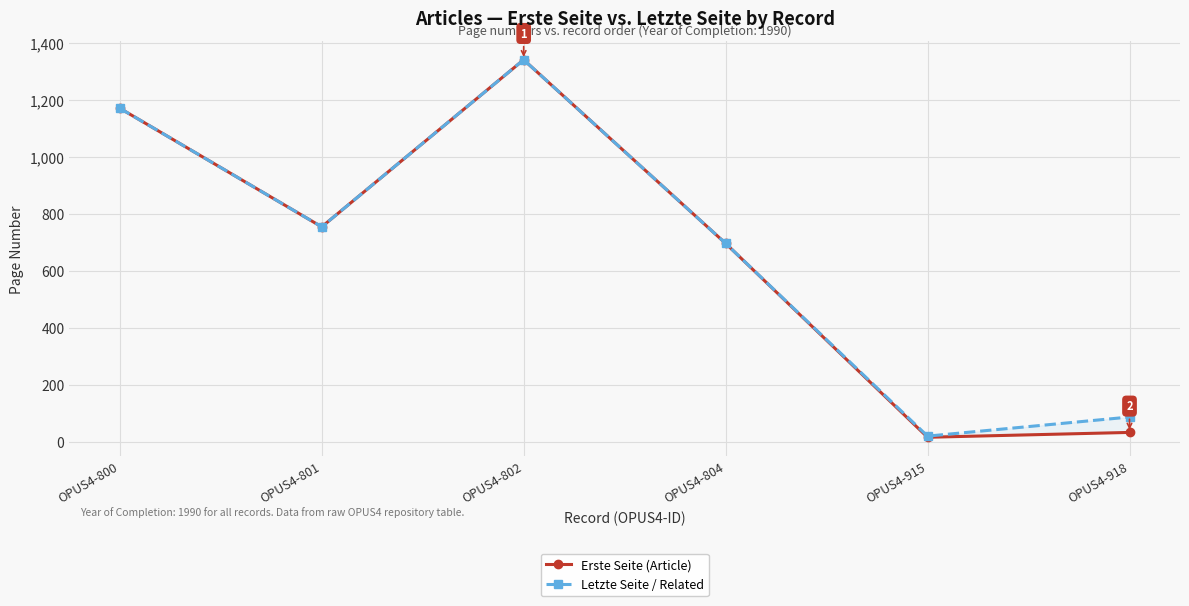

Rank the series by their maximum value, from lowest to highest.

Erste Seite (Article), Letzte Seite / Related